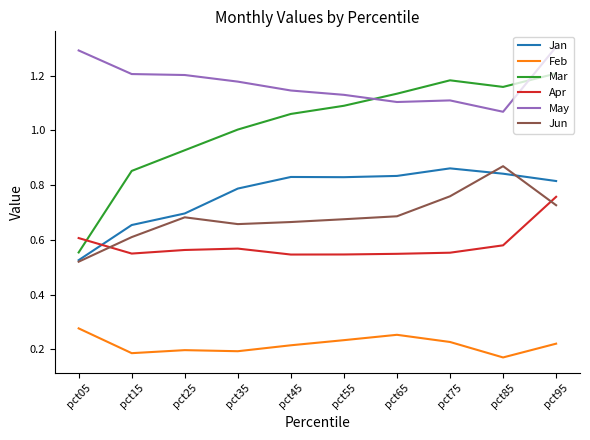

Which series changed the most between pct05 and pct75?

Mar